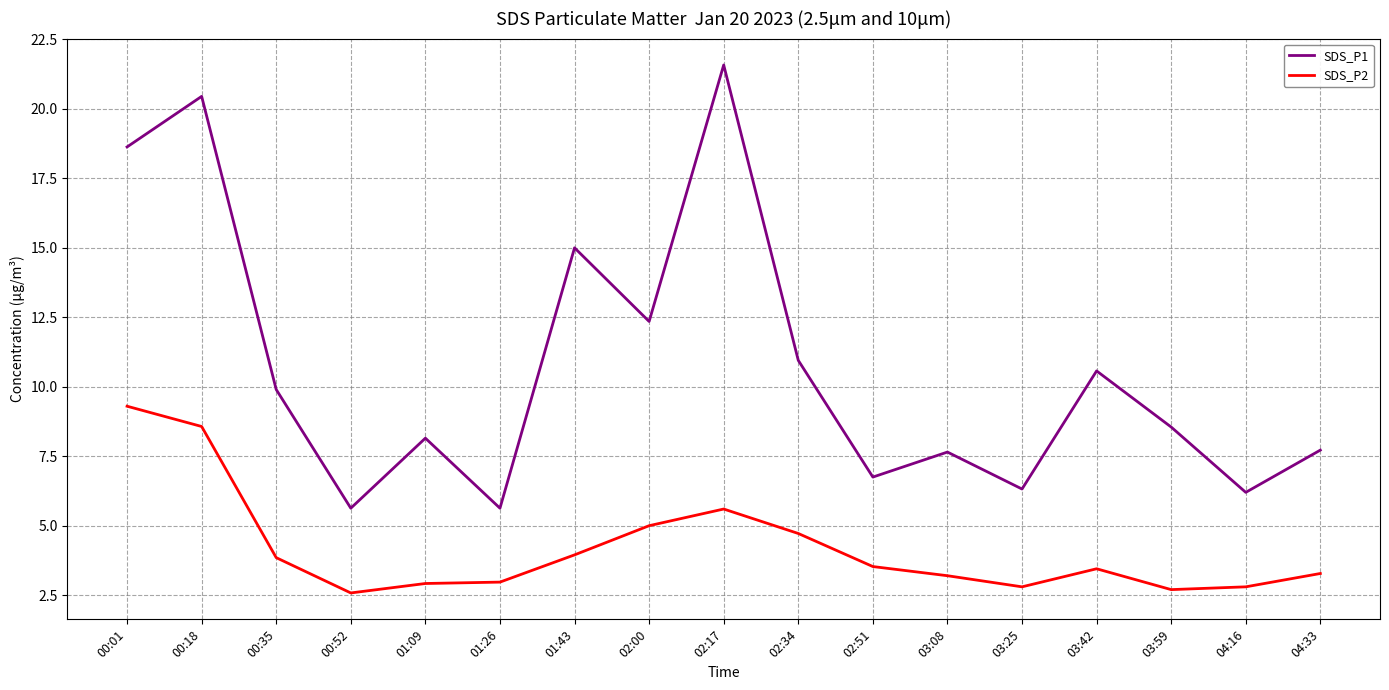

Is the value of SDS_P2 at 02:51 greater than the value of SDS_P1 at 01:43?

No